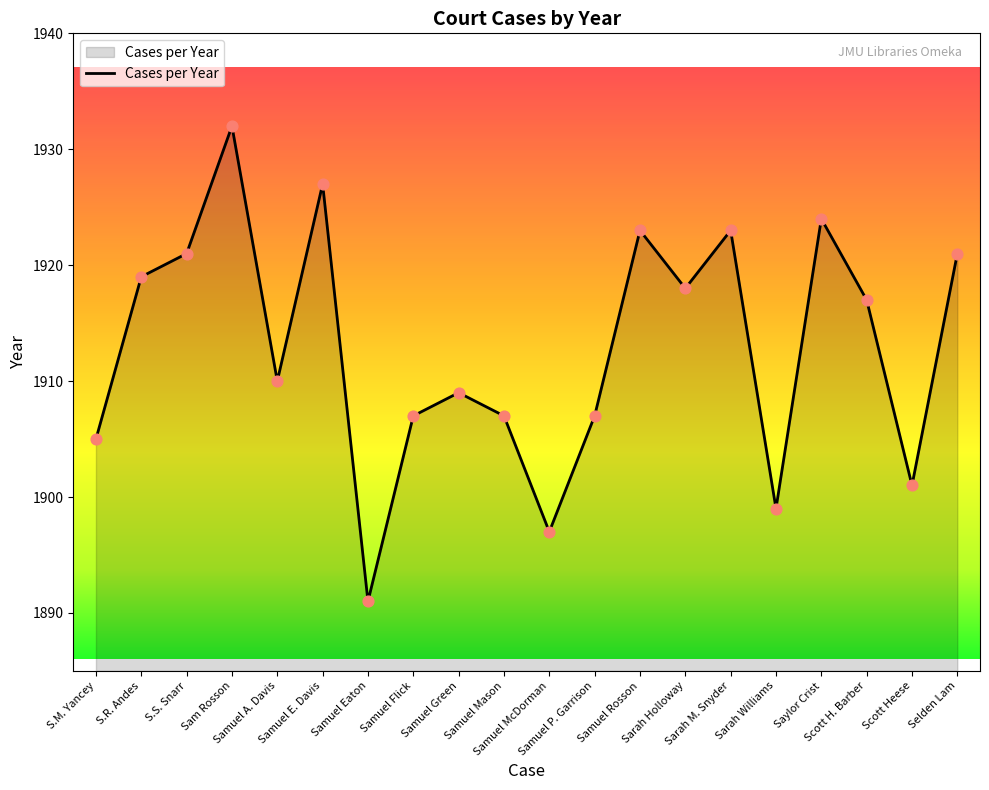

What is the change in value from S.M. Yancey to Sarah Williams?

-6